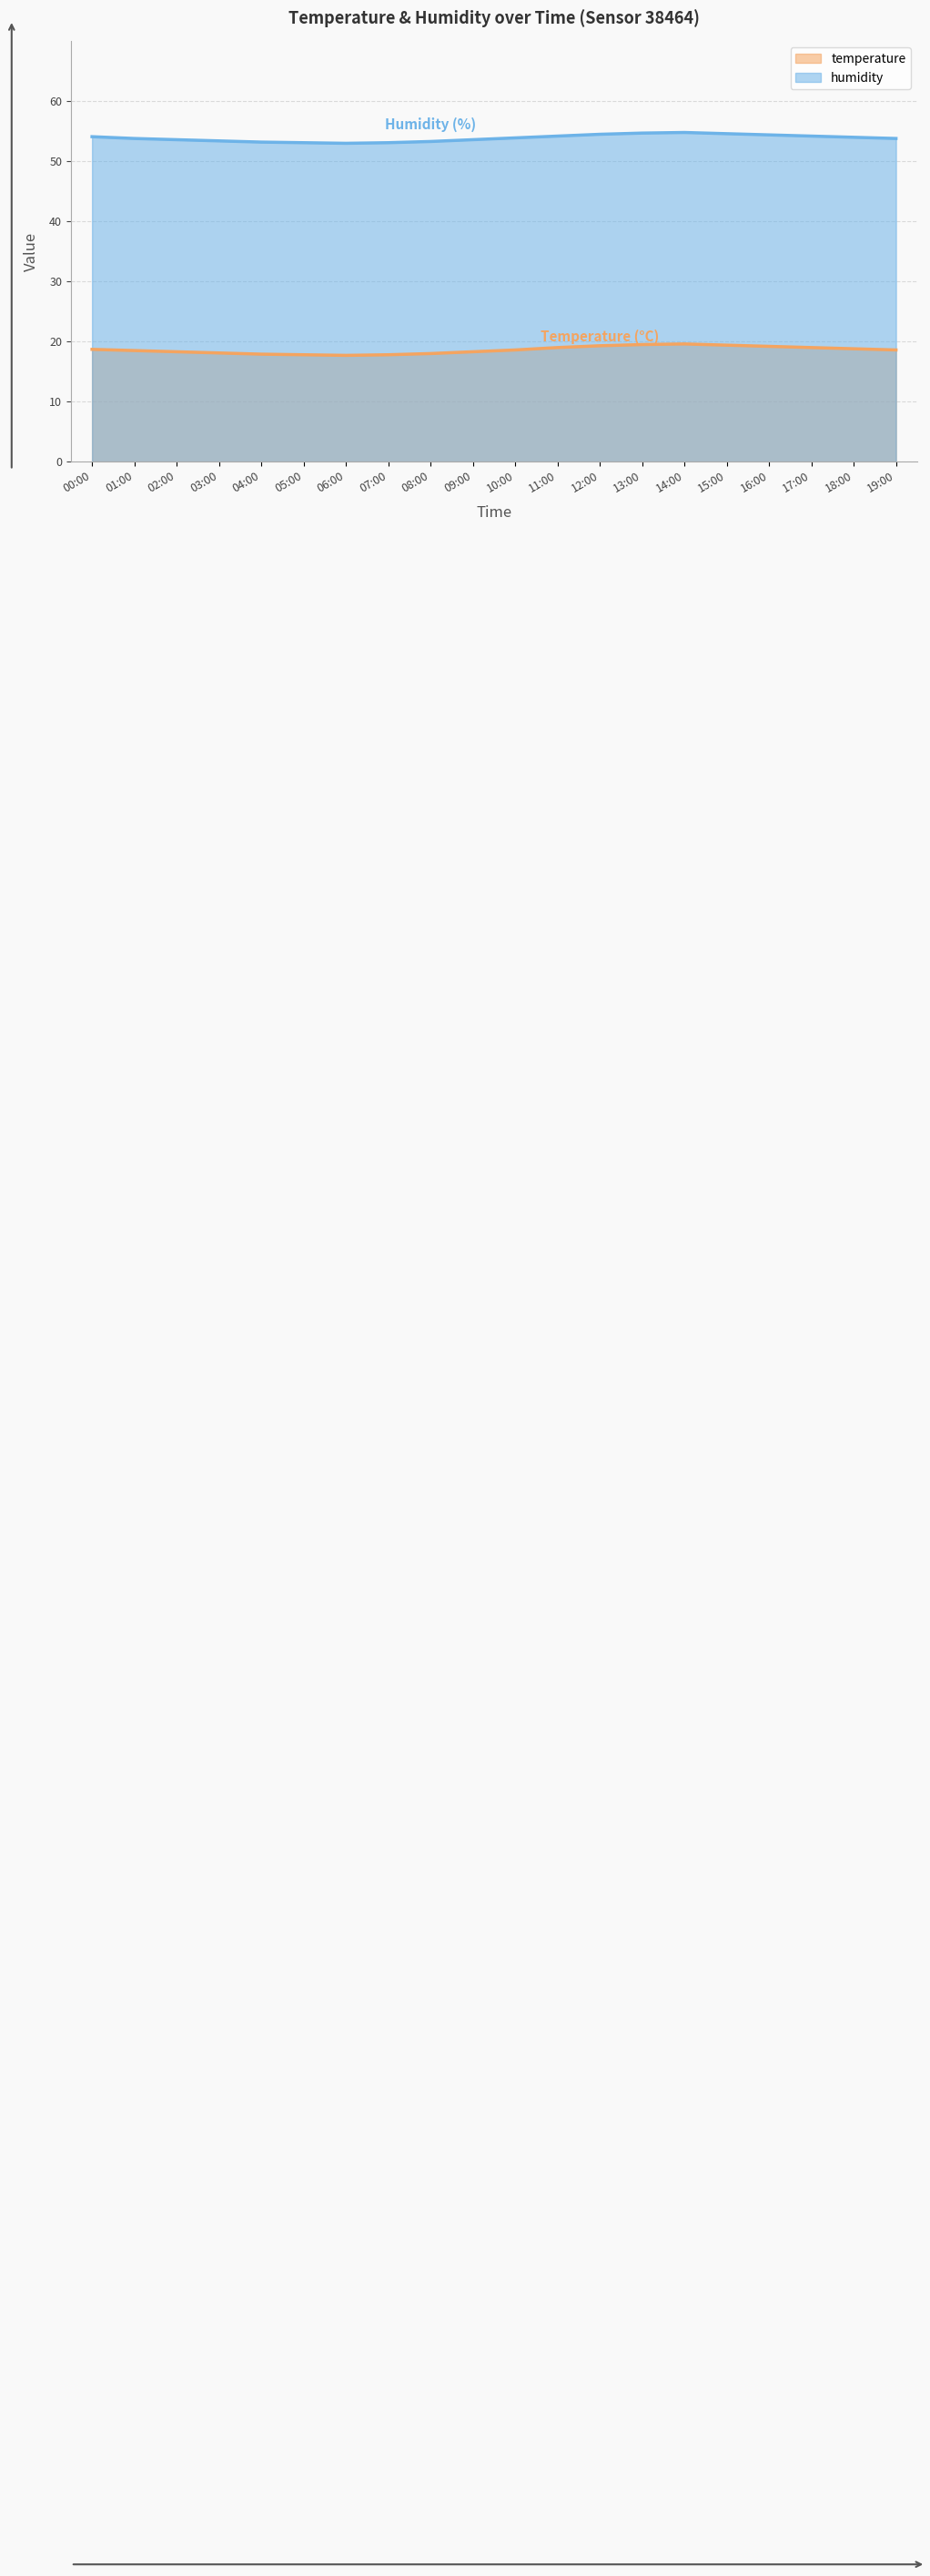

What is the sum of all temperature values?

372.1